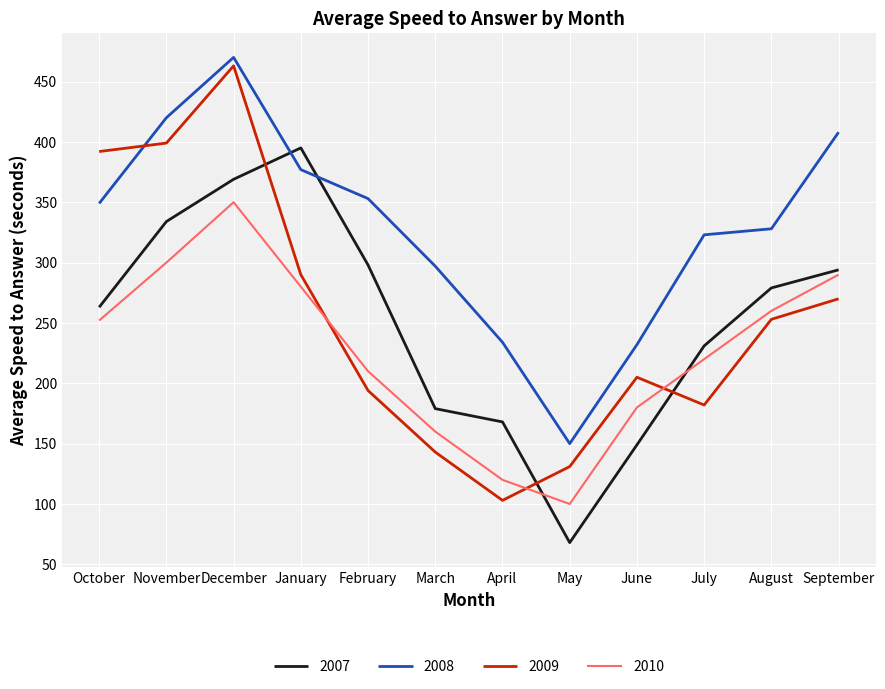

How many categories are shown in the chart?

12